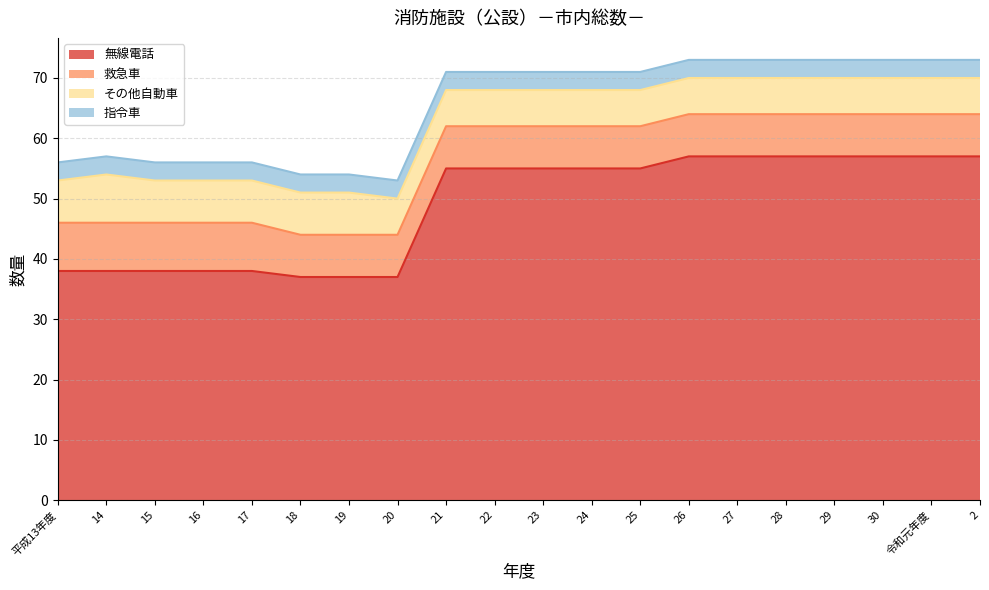

Which category has the lowest value in the 指令車 series?

平成13年度